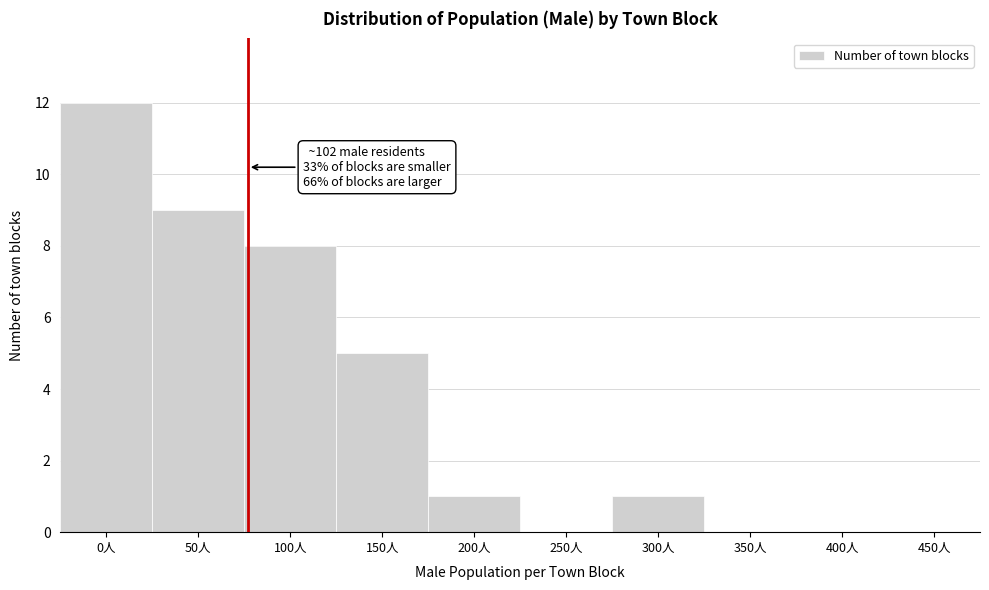

Reading left to right, transcribe all the data shown in this chart.

0人=12	50人=9	100人=8	150人=5	200人=1	250人=0	300人=1	350人=0	400人=0	450人=0